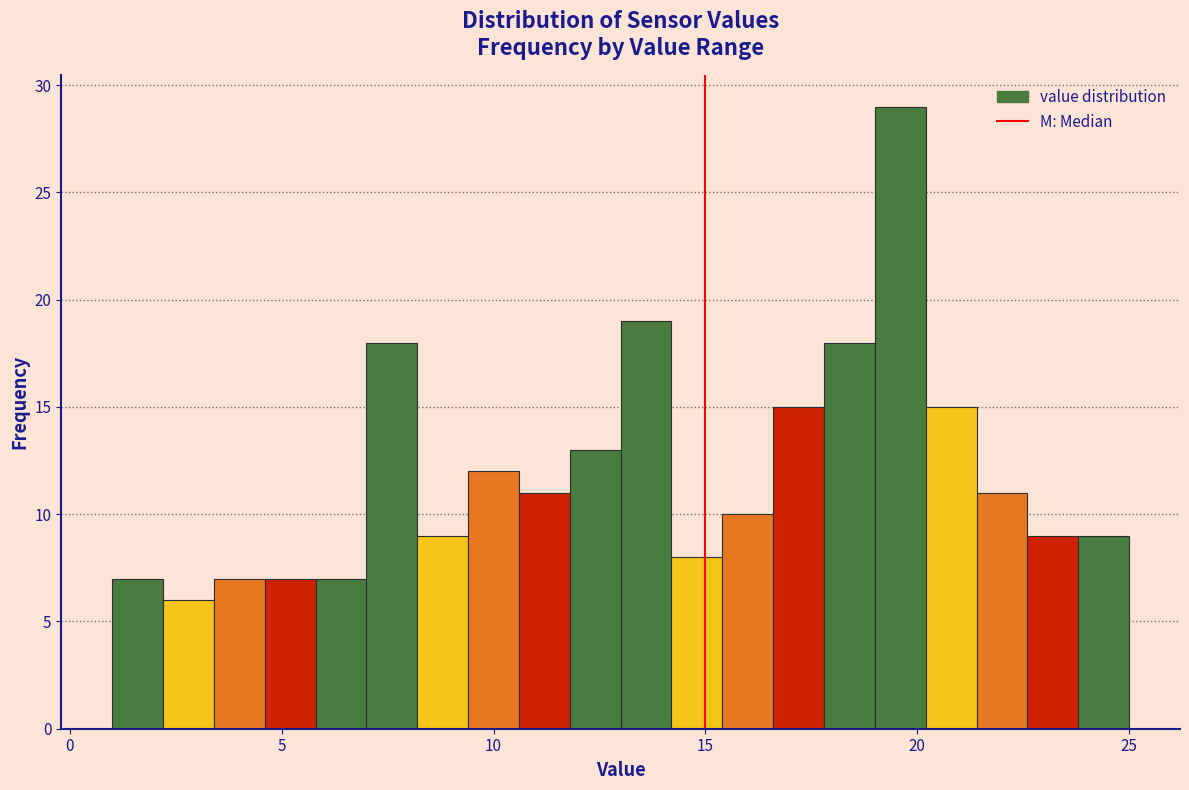

Around what value on the x-axis is the tallest bar? Give the approximate position of its centre, as read against the axis.

19.5